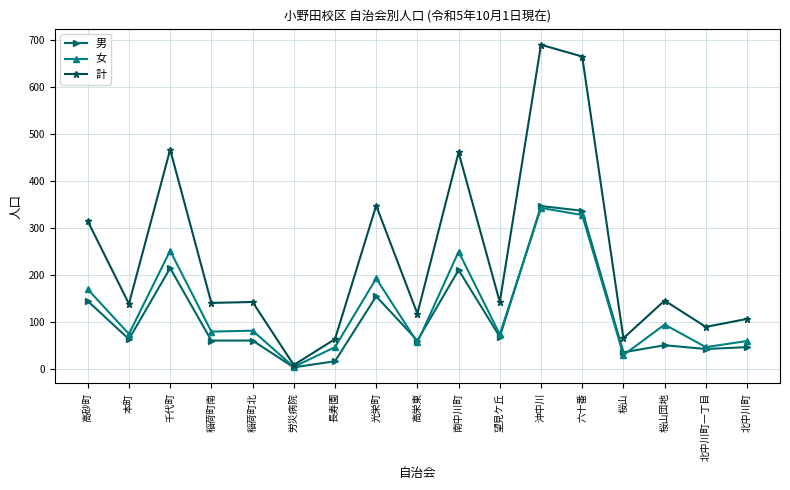

Is the value of 男 at 長寿園 greater than the value of 女 at 光栄町?

No